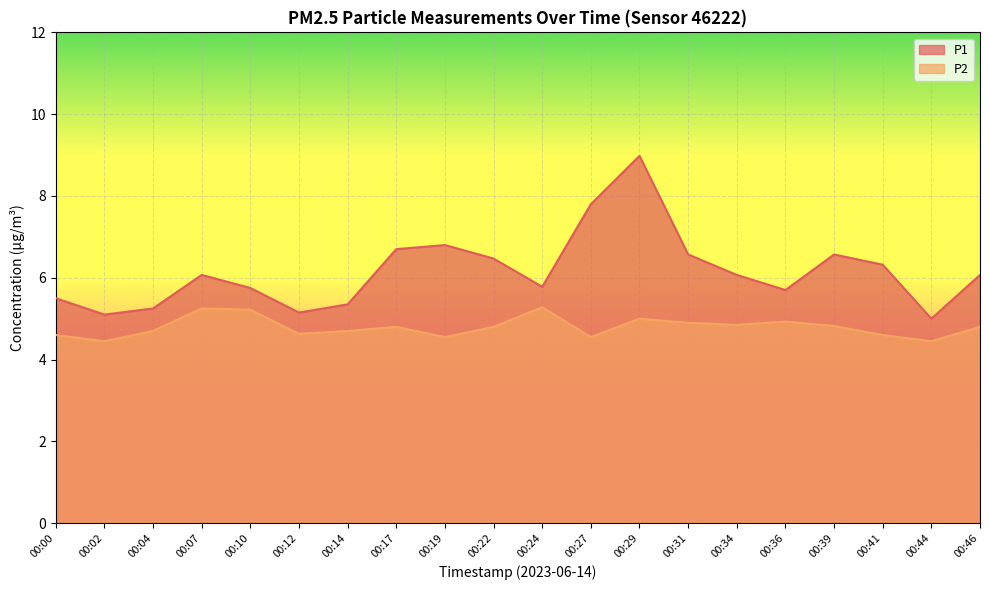

How many interior local peaks does the P2 series have?

5